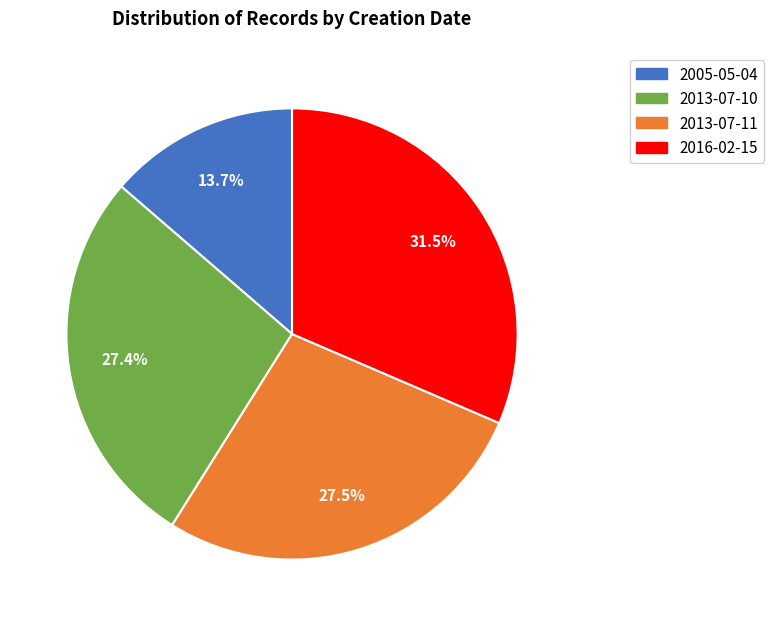

To the nearest percent, what percentage of the pie is 2005-05-04?

14%